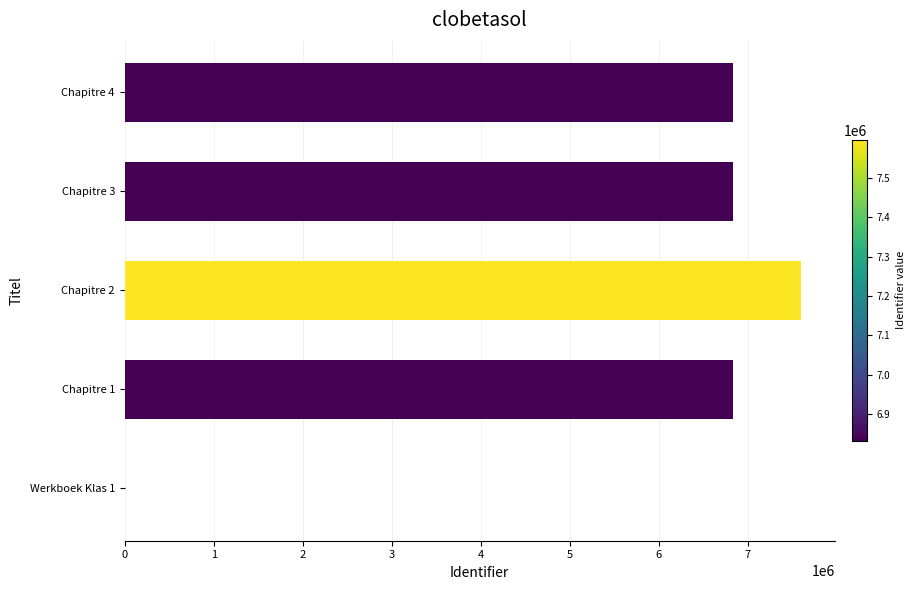

The value at Chapitre 3 is 6832990. True or false?

True